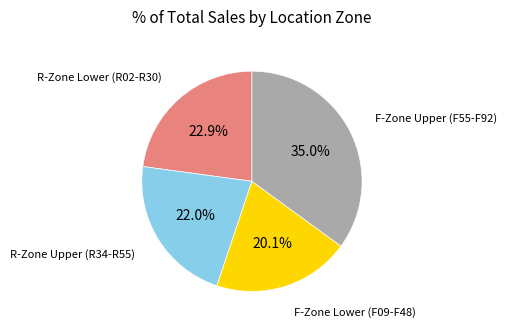

Does any single category account for the majority?

No